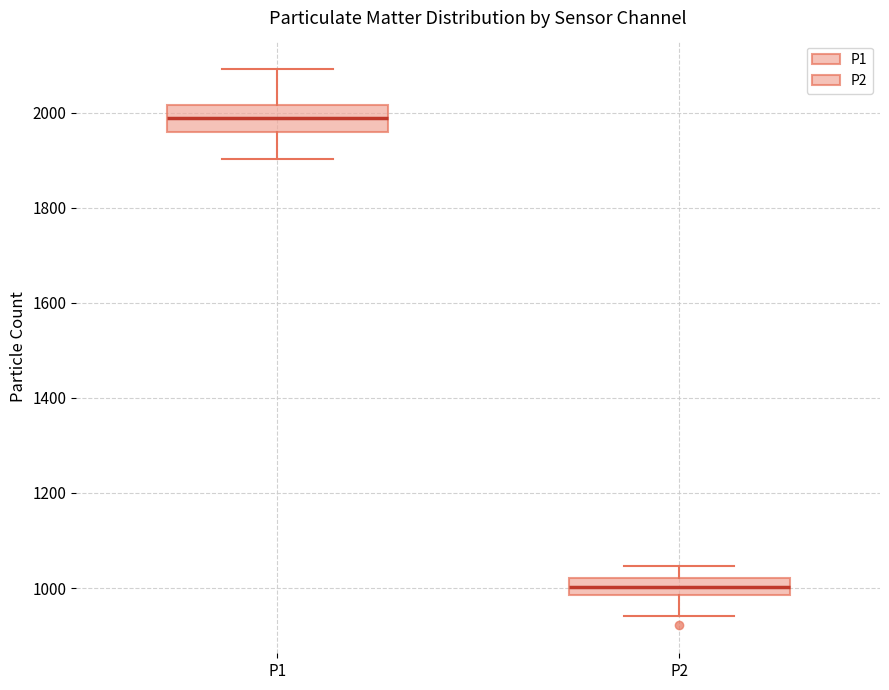

Which box is the tallest, from its lower edge to its upper edge?

P1